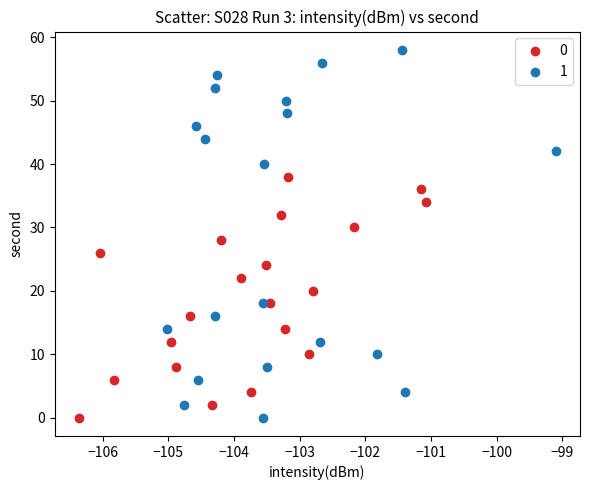

What are all the series names shown in the legend?

0, 1